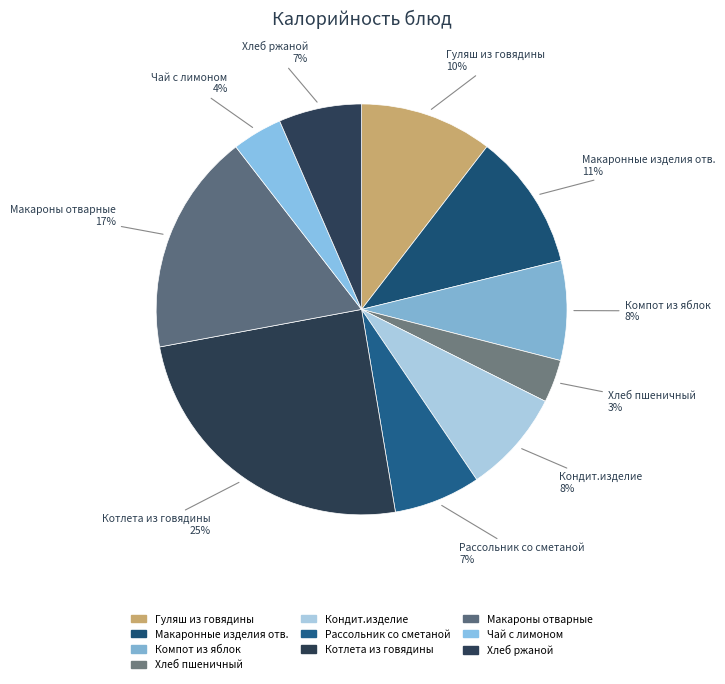

How many segments does this pie chart have?

10